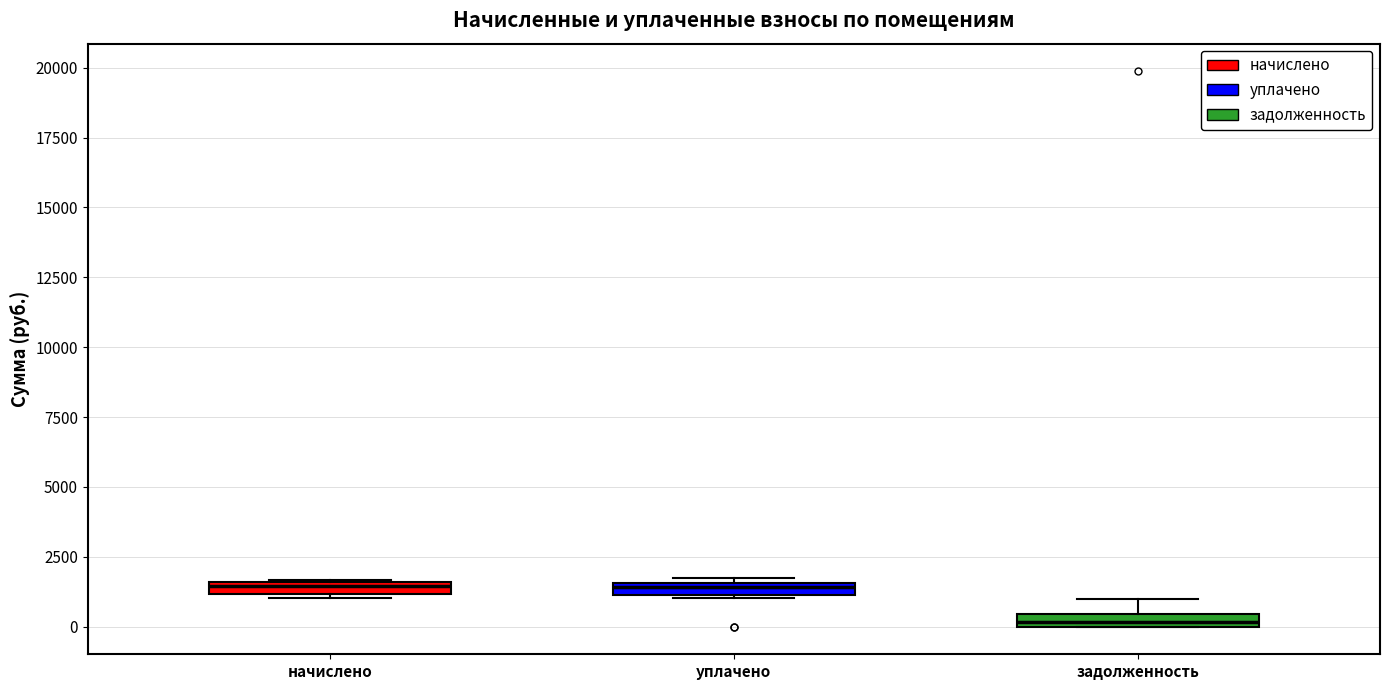

Where is the lower edge of the box for задолженность on the y-axis? The values are not printed on the chart, so give them approximately, as read against the axis.

0